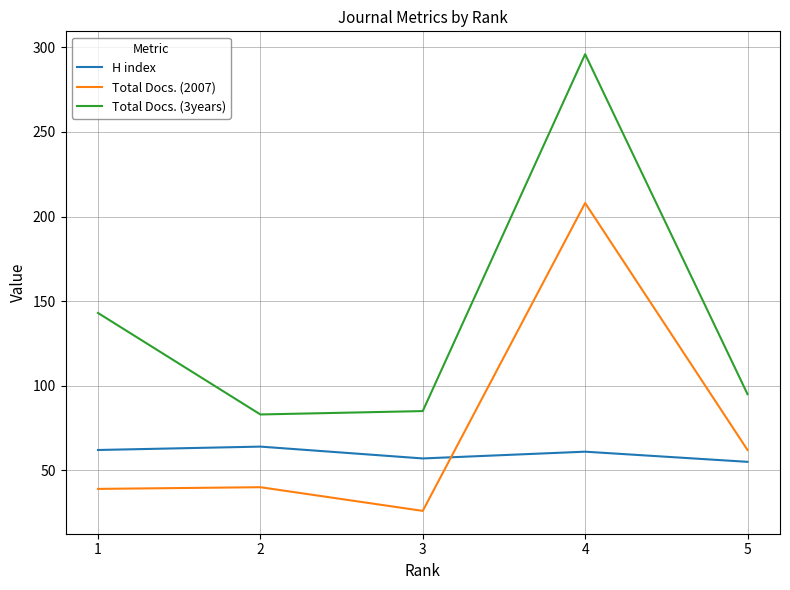

True or false: Total Docs. (2007) and Total Docs. (3years) cross at least once.

False